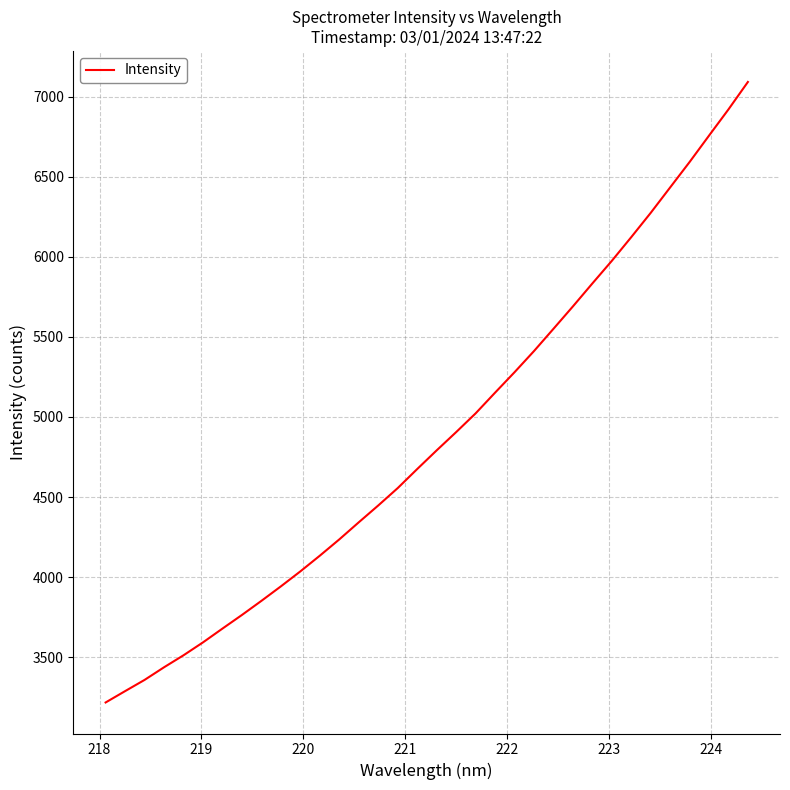

How many values are below 4791?

17